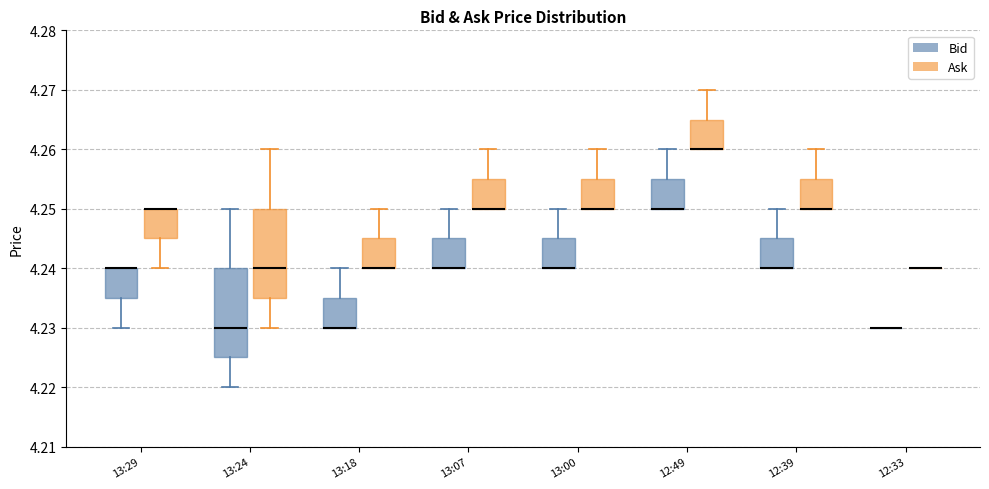

Reading left to right, read every box against the y-axis: the position of its median line, the range the box covers, and the ends of its whiskers. The values are not printed on the chart, so give them approximately, as read against the axis.

13:29 (Bid): median 4.240 (drawn on the box's upper edge), box 4.235 to 4.240, whiskers 4.230 to 4.240
13:29 (Ask): median 4.250 (drawn on the box's upper edge), box 4.245 to 4.250, whiskers 4.240 to 4.250
13:24 (Bid): median 4.230, box 4.225 to 4.240, whiskers 4.220 to 4.250
13:24 (Ask): median 4.240, box 4.235 to 4.250, whiskers 4.230 to 4.260
13:18 (Bid): median 4.230 (drawn on the box's lower edge), box 4.230 to 4.235, whiskers 4.230 to 4.240
13:18 (Ask): median 4.240 (drawn on the box's lower edge), box 4.240 to 4.245, whiskers 4.240 to 4.250
13:07 (Bid): median 4.240 (drawn on the box's lower edge), box 4.240 to 4.245, whiskers 4.240 to 4.250
13:07 (Ask): median 4.250 (drawn on the box's lower edge), box 4.250 to 4.255, whiskers 4.250 to 4.260
13:00 (Bid): median 4.240 (drawn on the box's lower edge), box 4.240 to 4.245, whiskers 4.240 to 4.250
13:00 (Ask): median 4.250 (drawn on the box's lower edge), box 4.250 to 4.255, whiskers 4.250 to 4.260
12:49 (Bid): median 4.250 (drawn on the box's lower edge), box 4.250 to 4.255, whiskers 4.250 to 4.260
12:49 (Ask): median 4.260 (drawn on the box's lower edge), box 4.260 to 4.265, whiskers 4.260 to 4.270
12:39 (Bid): median 4.240 (drawn on the box's lower edge), box 4.240 to 4.245, whiskers 4.240 to 4.250
12:39 (Ask): median 4.250 (drawn on the box's lower edge), box 4.250 to 4.255, whiskers 4.250 to 4.260
12:33 (Bid): box collapsed to a line at 4.230, whiskers 4.230 to 4.230
12:33 (Ask): box collapsed to a line at 4.240, whiskers 4.240 to 4.240